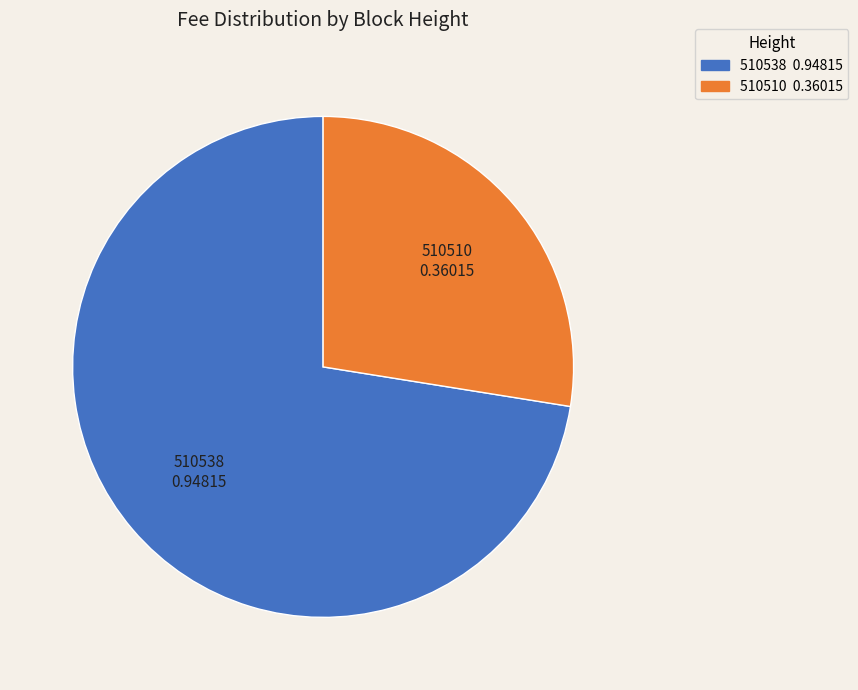

Is the sum of 510510 and 510538 greater than half?

Yes